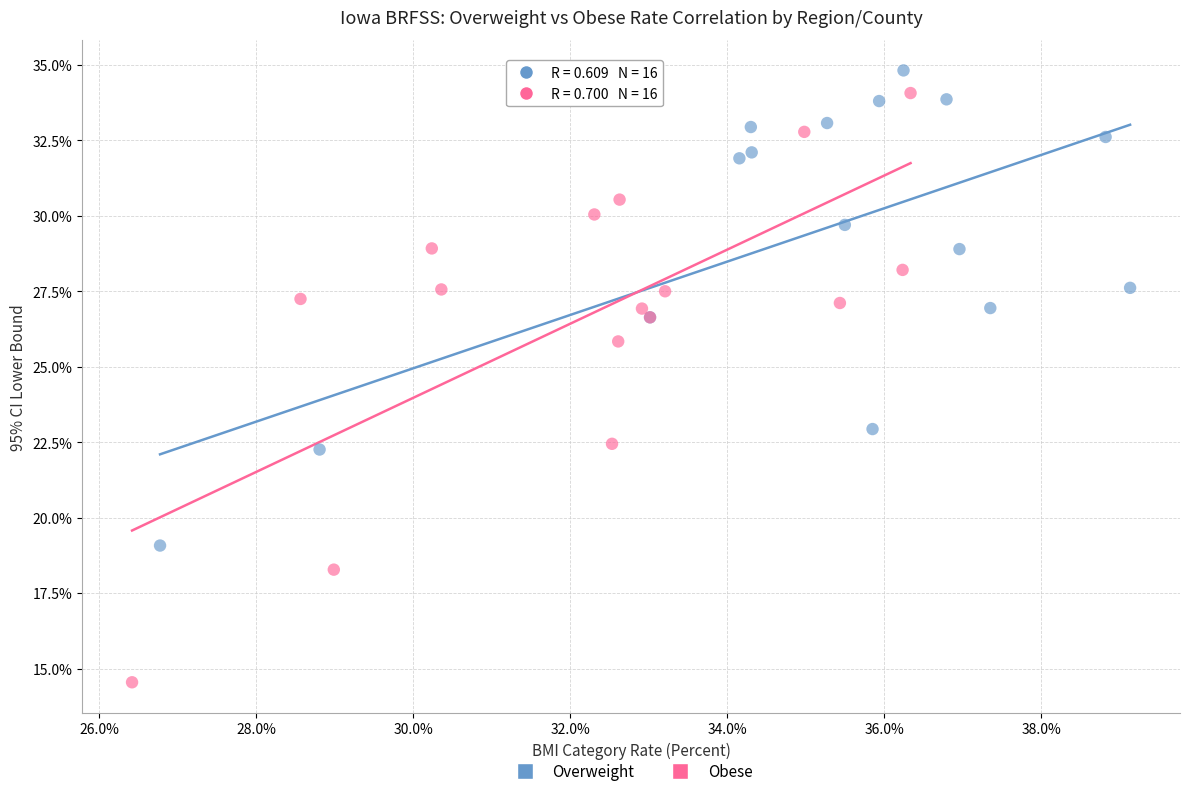

Which series has the widest spread of Y values?

Obese